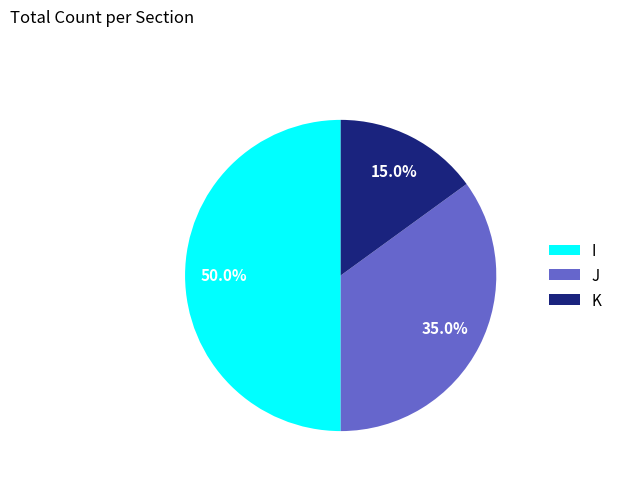

Is K the majority of the pie?

No